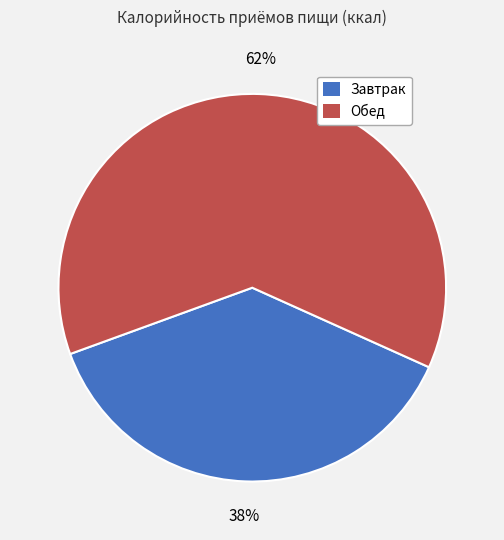

Combined, do Завтрак and Обед account for over 50%?

Yes